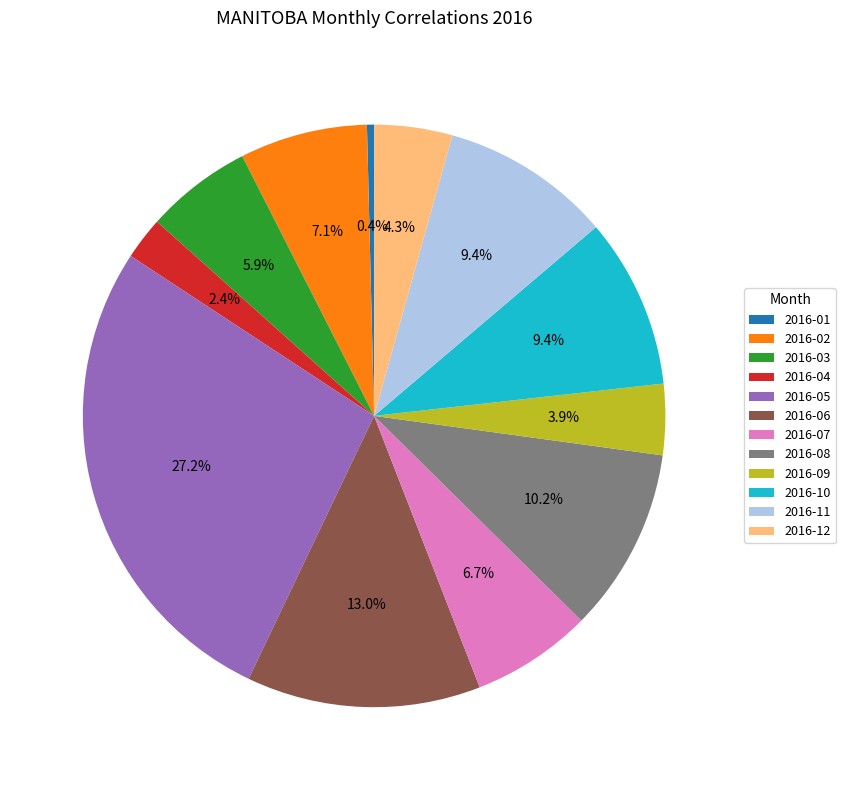

Which has a higher value, 2016-11 or 2016-08?

2016-08